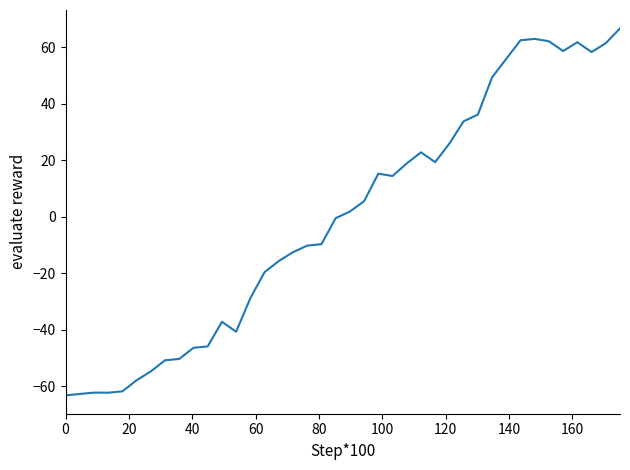

What is the maximum value shown in the chart?

66.7